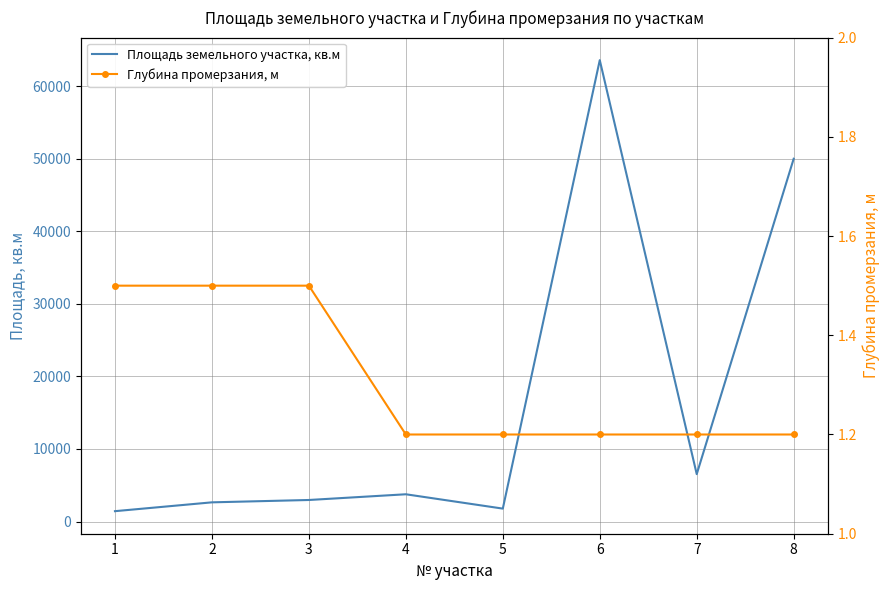

Is the value of Площадь земельного участка, кв.м at 1 greater than the value of Глубина промерзания, м at 5?

Yes